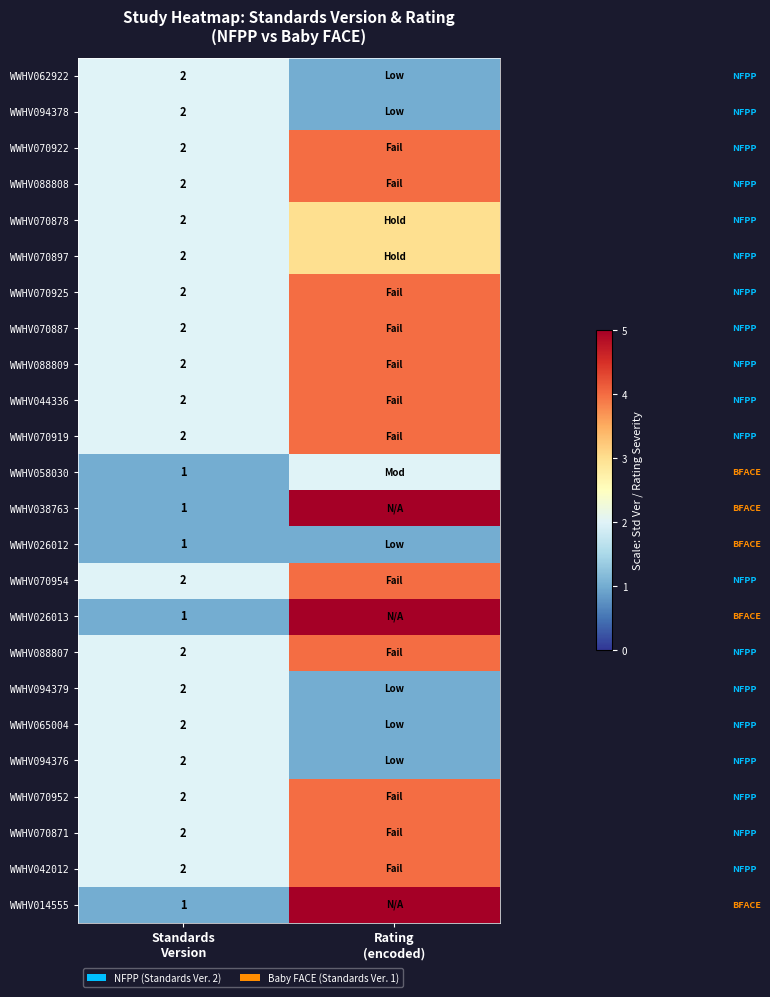

What is the sum of all WWHV065004 values?

3